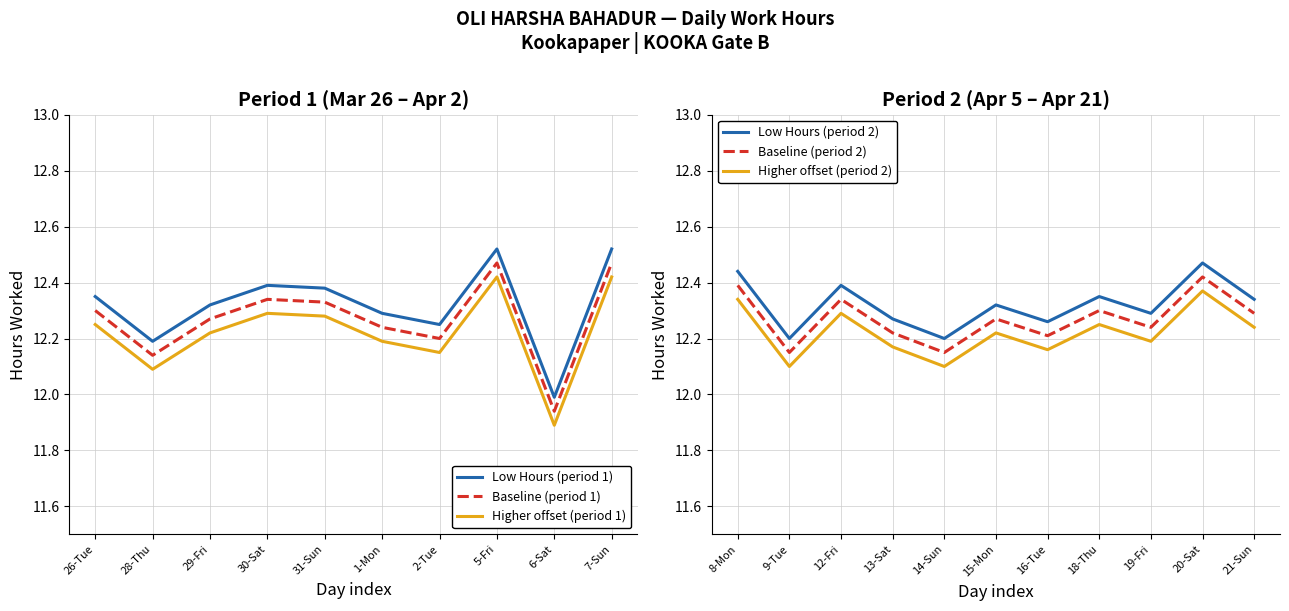

Which label corresponds to the largest value in the chart?

5-Fri